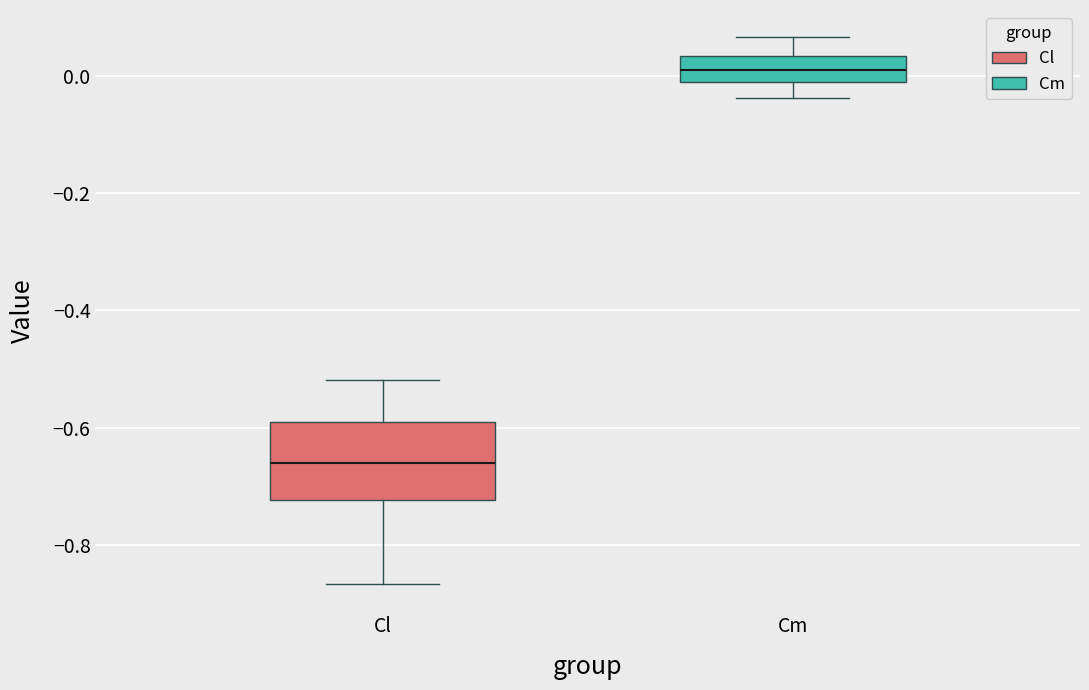

Reading left to right, transcribe this box plot: for each box, give where its median line is, the range the box spans, and where its two whiskers end, as read against the y-axis. The values are not printed on the chart, so give them approximately, as read against the axis.

Cl: median -0.66, box -0.72 to -0.60, whiskers -0.86 to -0.52
Cm: median 0.02, box 0.00 to 0.04, whiskers -0.04 to 0.06